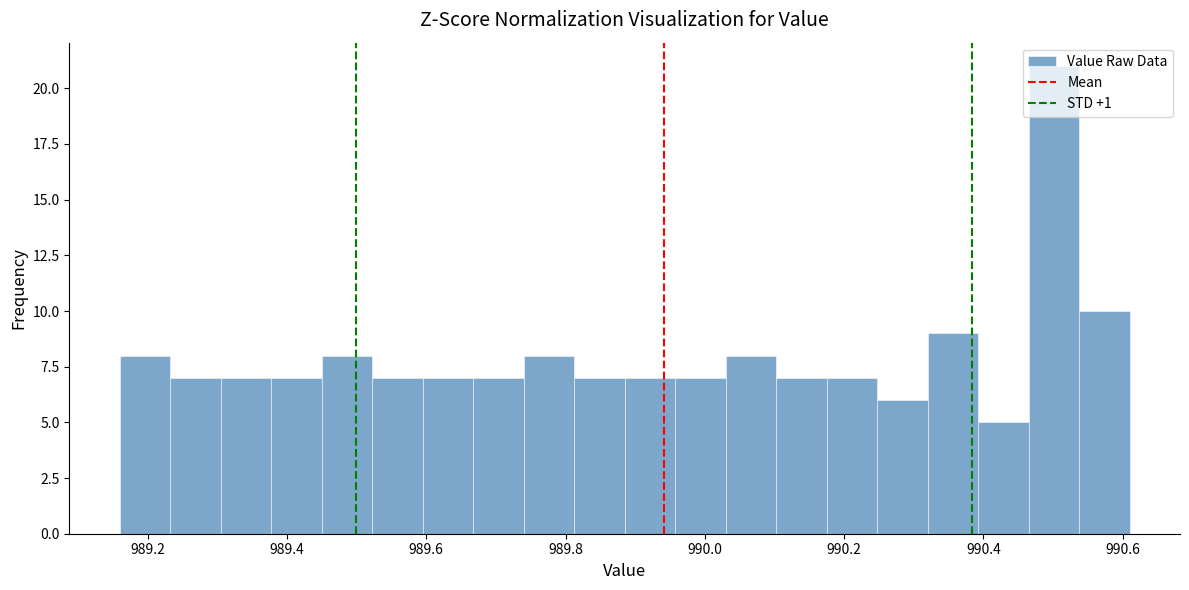

Around what value on the x-axis is the tallest bar? Give the approximate position of its centre, as read against the axis.

990.50